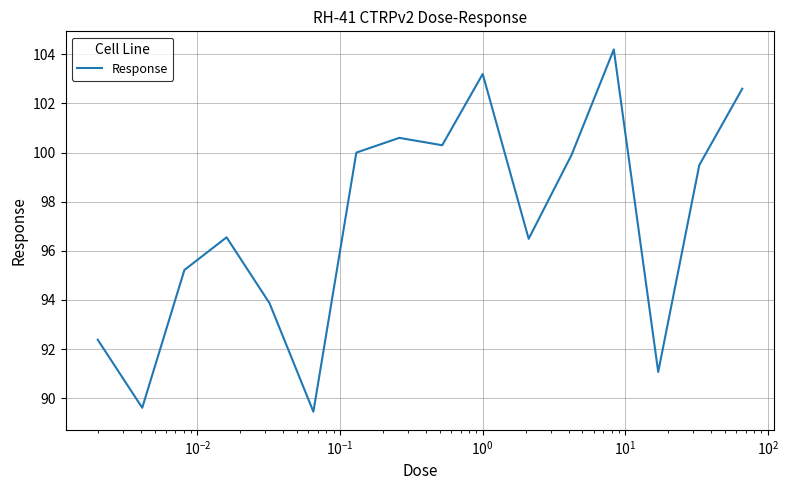

What is the smallest value displayed?

89.5